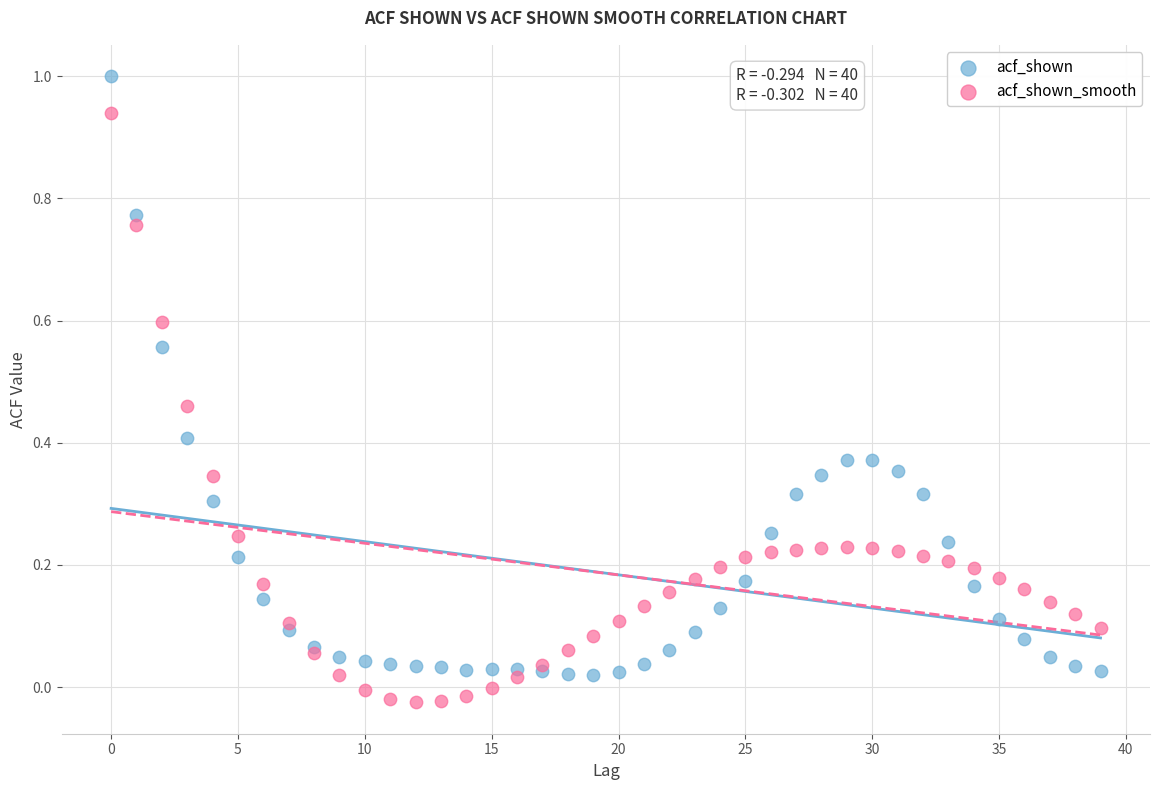

Which series has the widest spread of Y values?

acf_shown